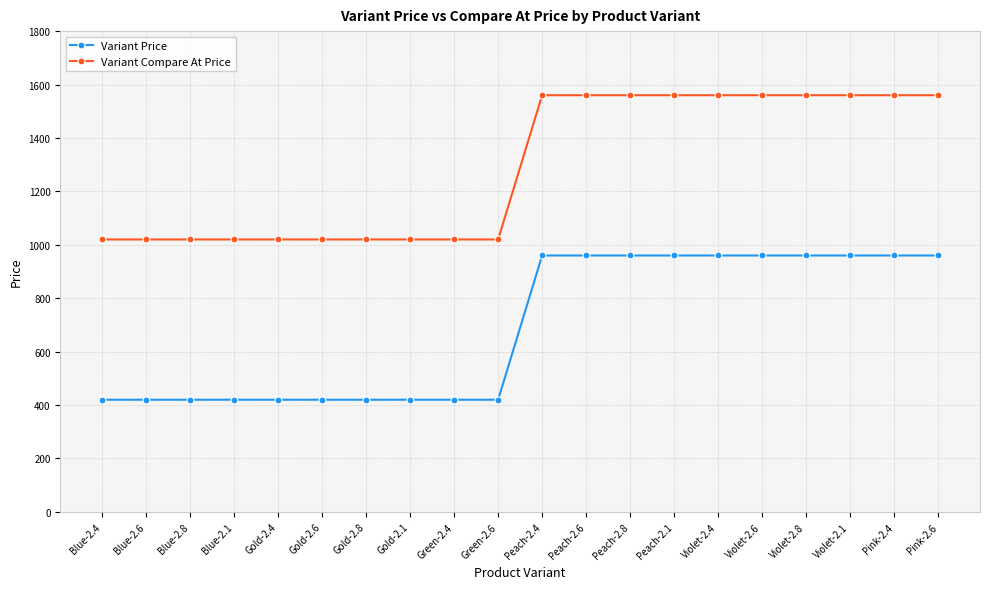

What is the difference between the maximum and minimum values in the Variant Compare At Price series?

540